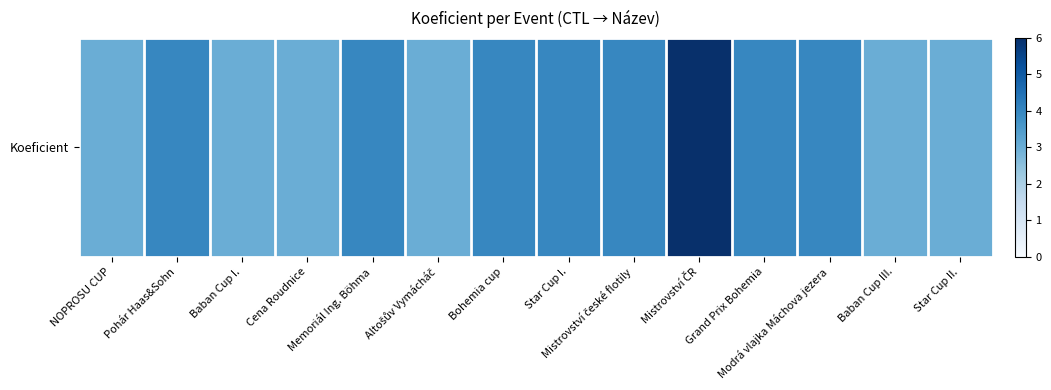

What is the sum of the values at Mistrovství ČR and Altošův Vymácháč?

9